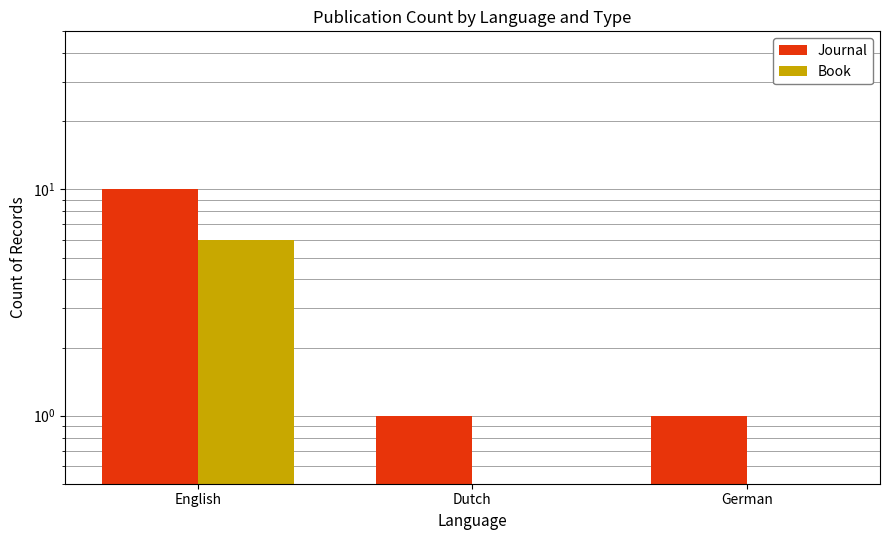

List the series in order of their overall mean, lowest first.

Book, Journal